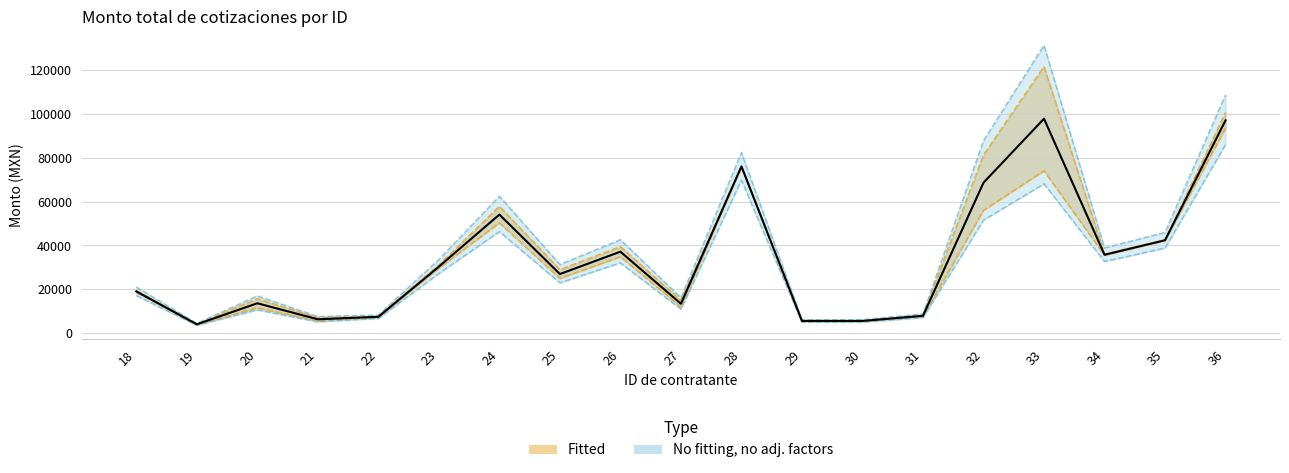

Rank the categories by value from highest to lowest.

33, 36, 28, 32, 24, 35, 26, 34, 23, 25, 18, 20, 27, 31, 22, 21, 29, 30, 19